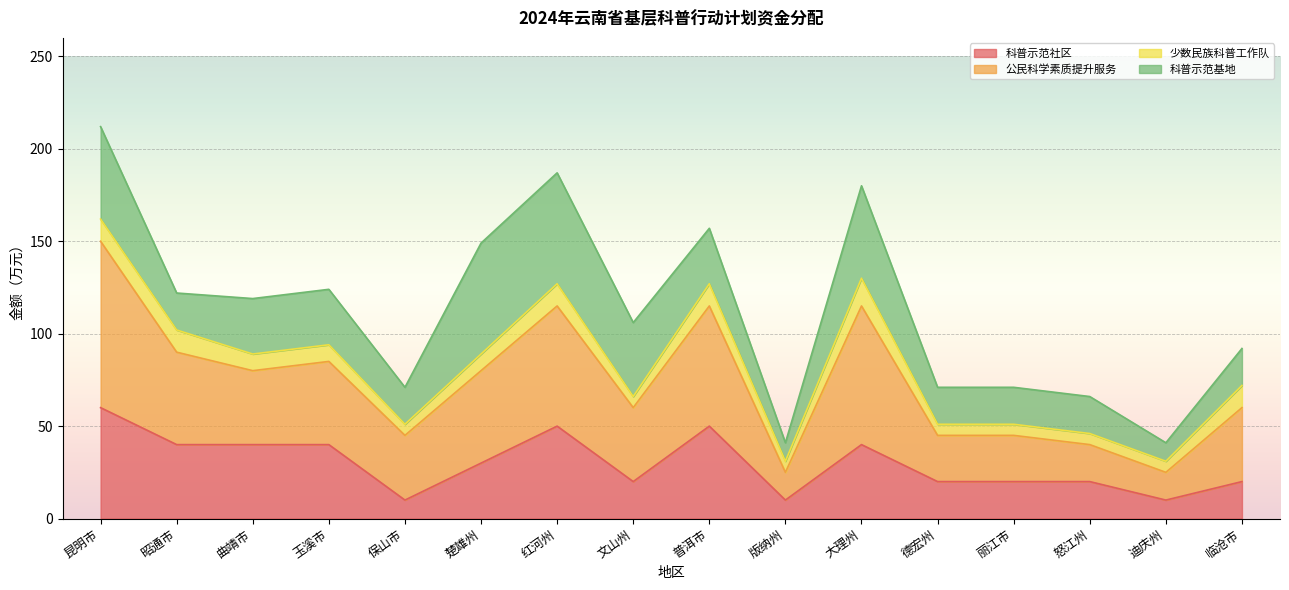

Where is 科普示范社区 nearest to the value 35?

昭通市